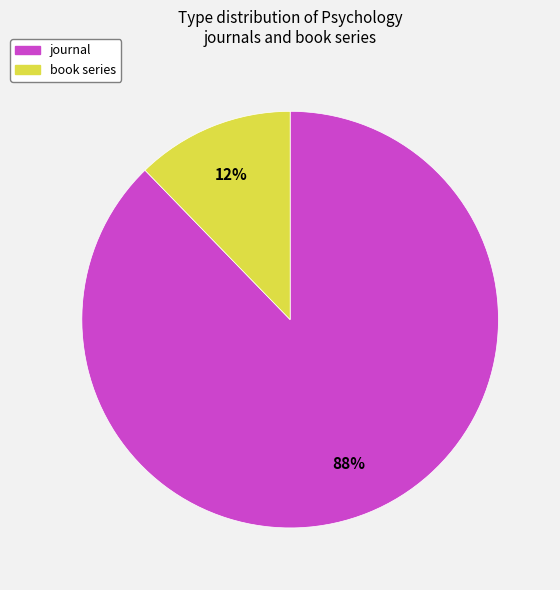

Which category accounts for the majority?

journal